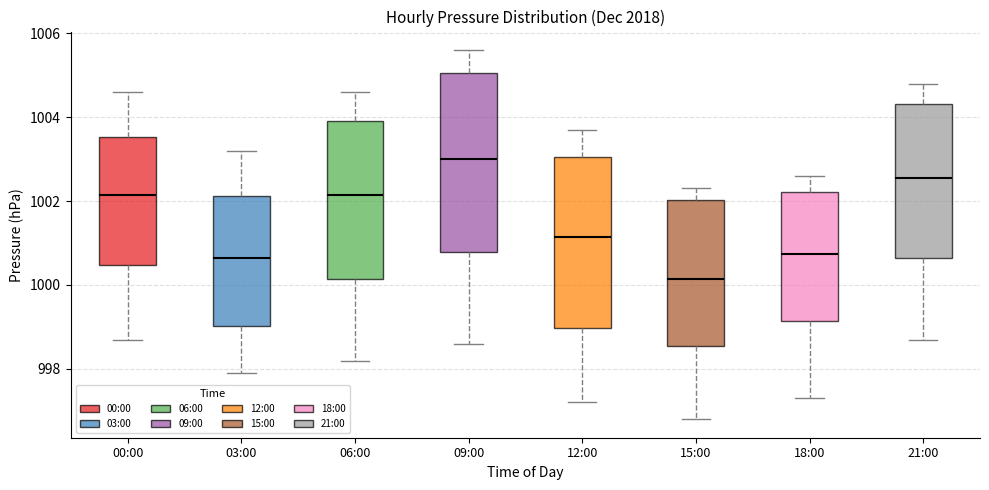

Where is the upper edge of the box for 15:00 on the y-axis? The values are not printed on the chart, so give them approximately, as read against the axis.

1002.0